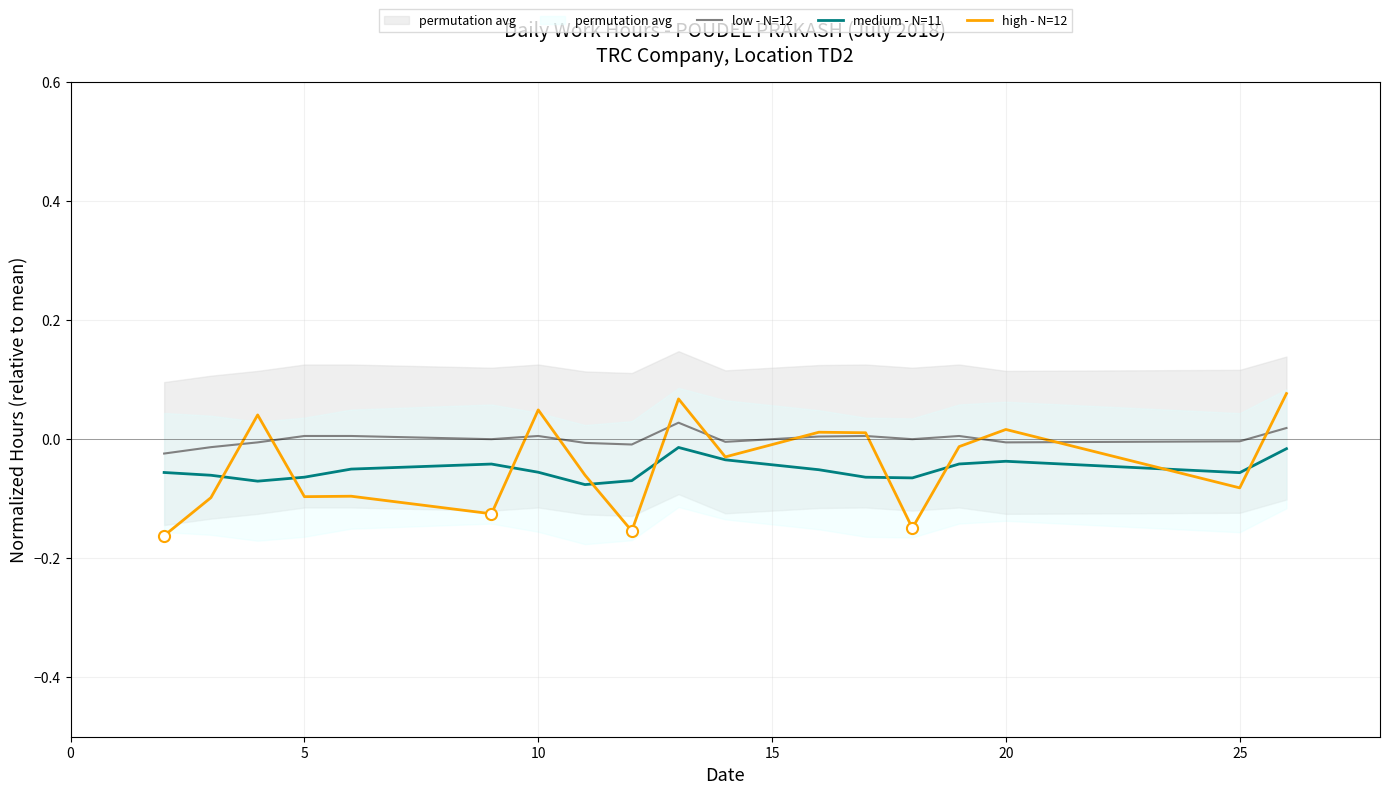

The value of medium - N=11 at 10 is -0.1. True or false?

False